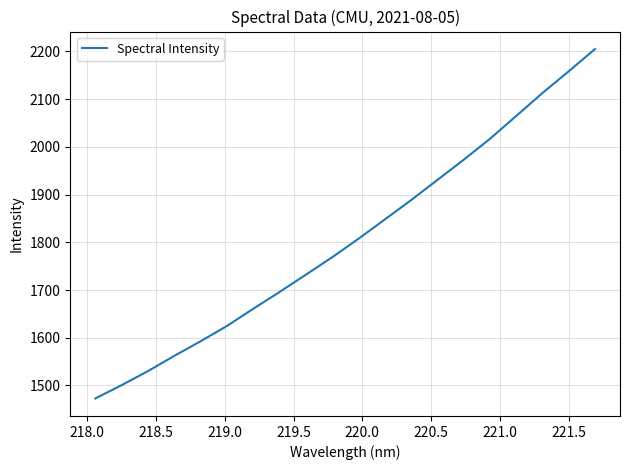

Reading left to right, what are all the values shown in this chart?

1472.7	1500.6	1530.1	1562.0	1592.6	1624.6	1660.7	1695.8	1732.0	1768.6	1807.3	1847.7	1888.2	1930.5	1972.7	2016.7	2064.6	2112.8	2158.3	2205.0